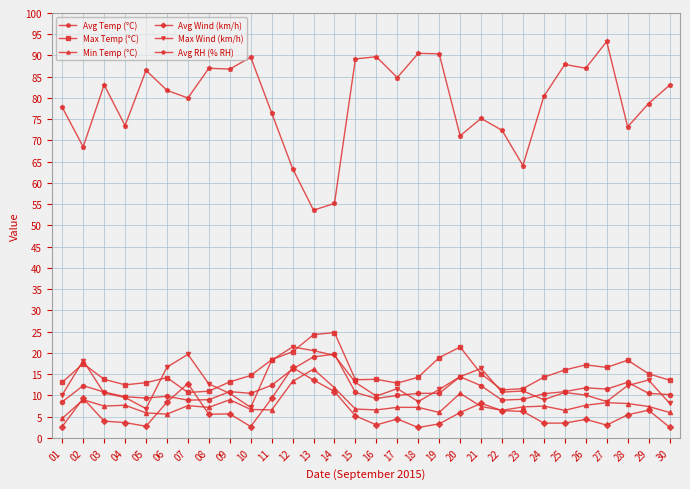

True or false: Avg Wind (km/h) has a value of 6.5 at 29.

True